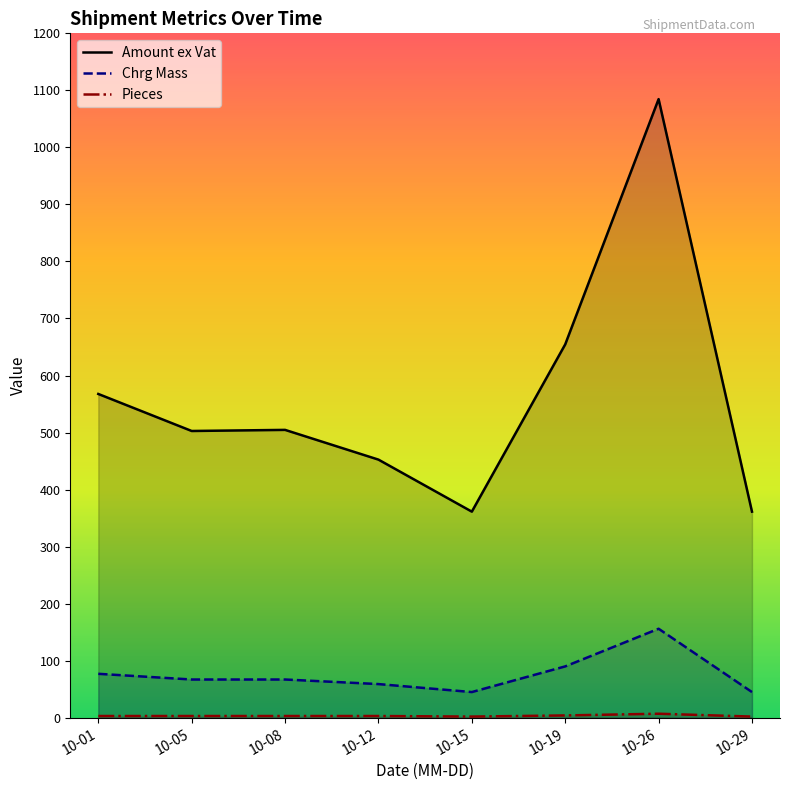

At 2021-10-26, list the series in order from smallest to largest.

Pieces, Chrg Mass, Amount ex Vat